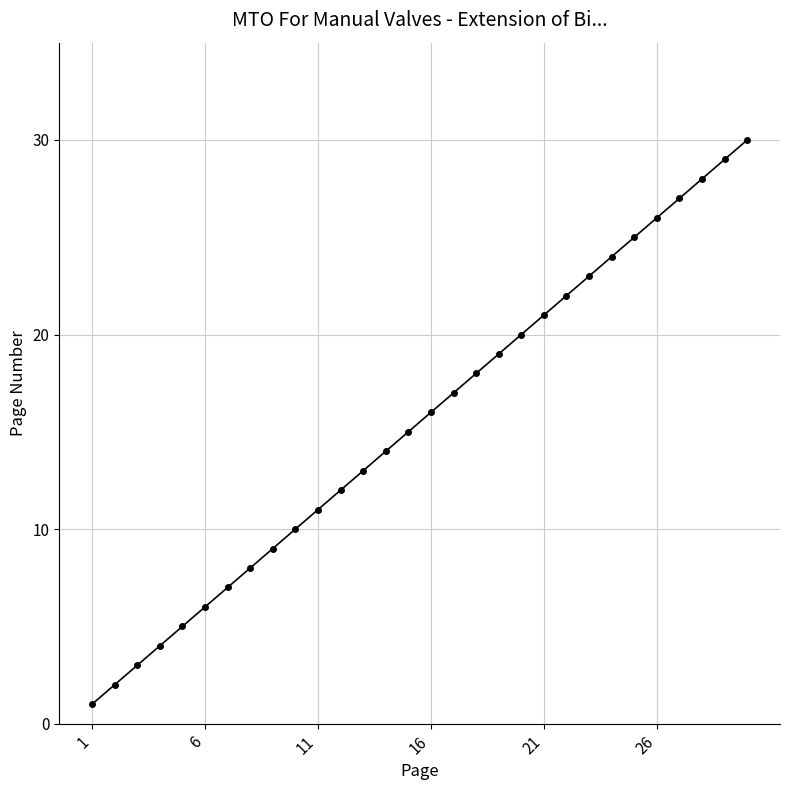

What is the maximum value shown in the chart?

30